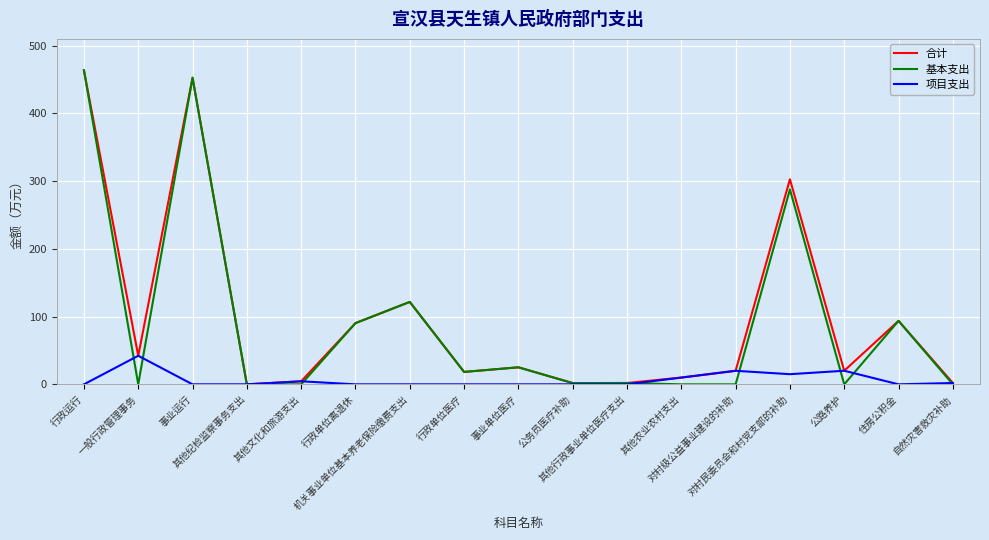

What are all the series names shown in the legend?

合计, 基本支出, 项目支出